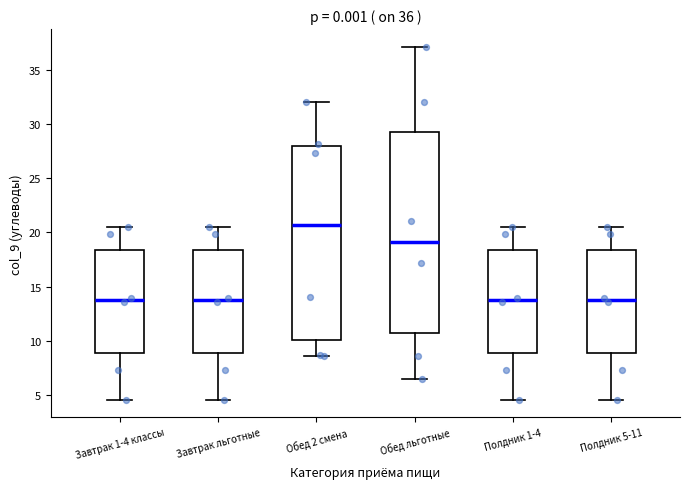

Reading left to right, transcribe this box plot: for each box, give where its median line is, the range the box spans, and where its two whiskers end, as read against the y-axis. The values are not printed on the chart, so give them approximately, as read against the axis.

Завтрак 1-4 классы: median 14.0, box 9.0 to 18.5, whiskers 4.5 to 20.5
Завтрак льготные: median 14.0, box 9.0 to 18.5, whiskers 4.5 to 20.5
Обед 2 смена: median 20.5, box 10.0 to 28.0, whiskers 8.5 to 32.0
Обед льготные: median 19.0, box 10.5 to 29.5, whiskers 6.5 to 37.0
Полдник 1-4: median 14.0, box 9.0 to 18.5, whiskers 4.5 to 20.5
Полдник 5-11: median 14.0, box 9.0 to 18.5, whiskers 4.5 to 20.5